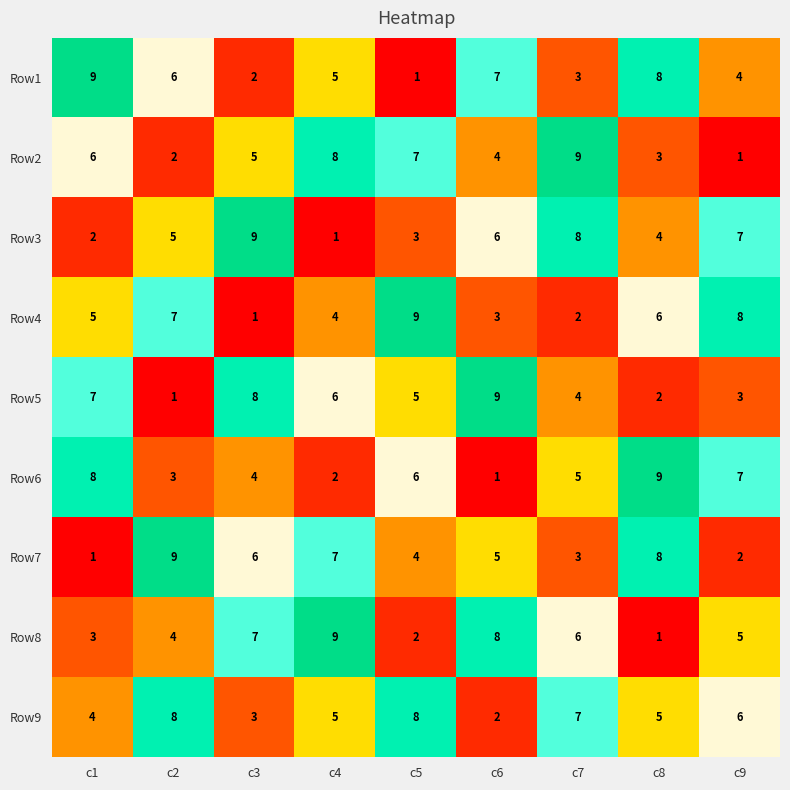

What is the approximate value of Row2 at c8?

3